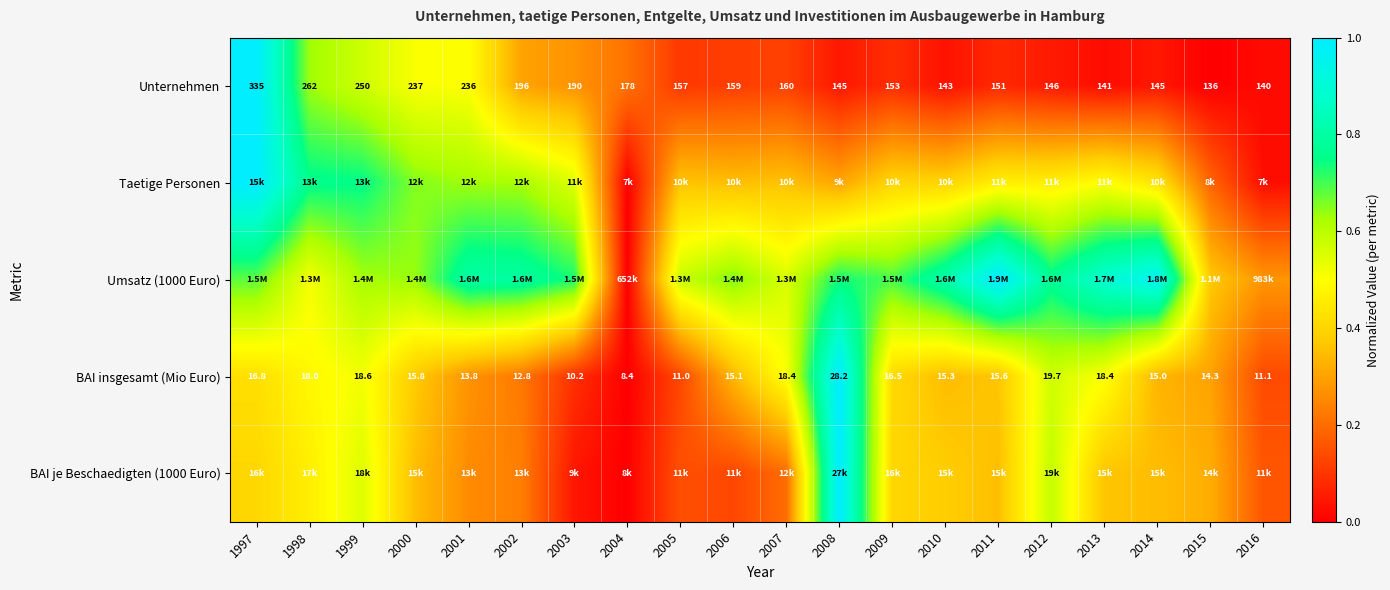

At which category does the chart reach its peak across all series?

1997